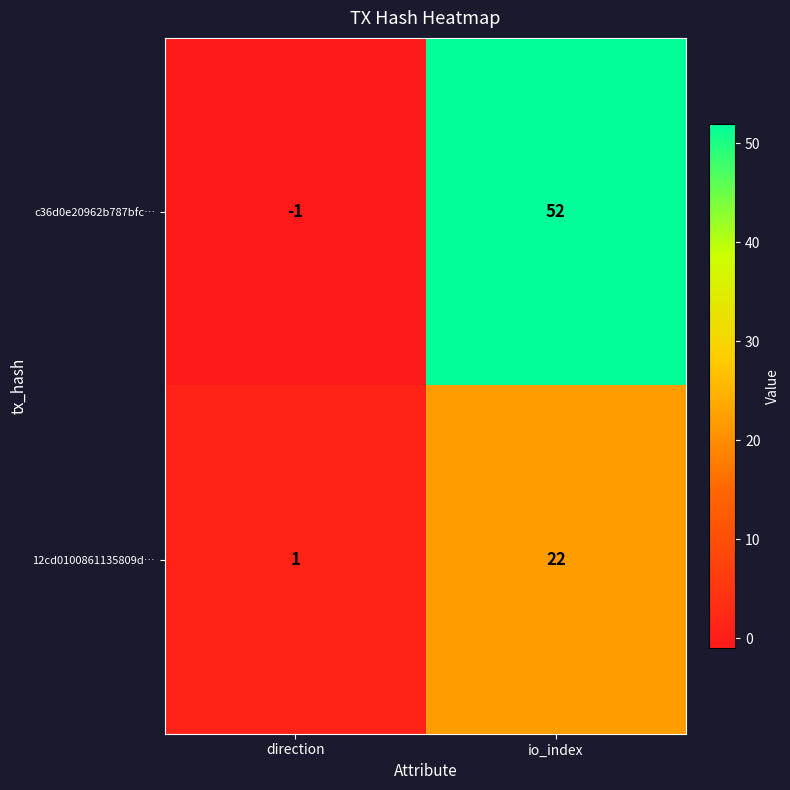

What value does the c36d0e20962b787bfc… series have at io_index?

52